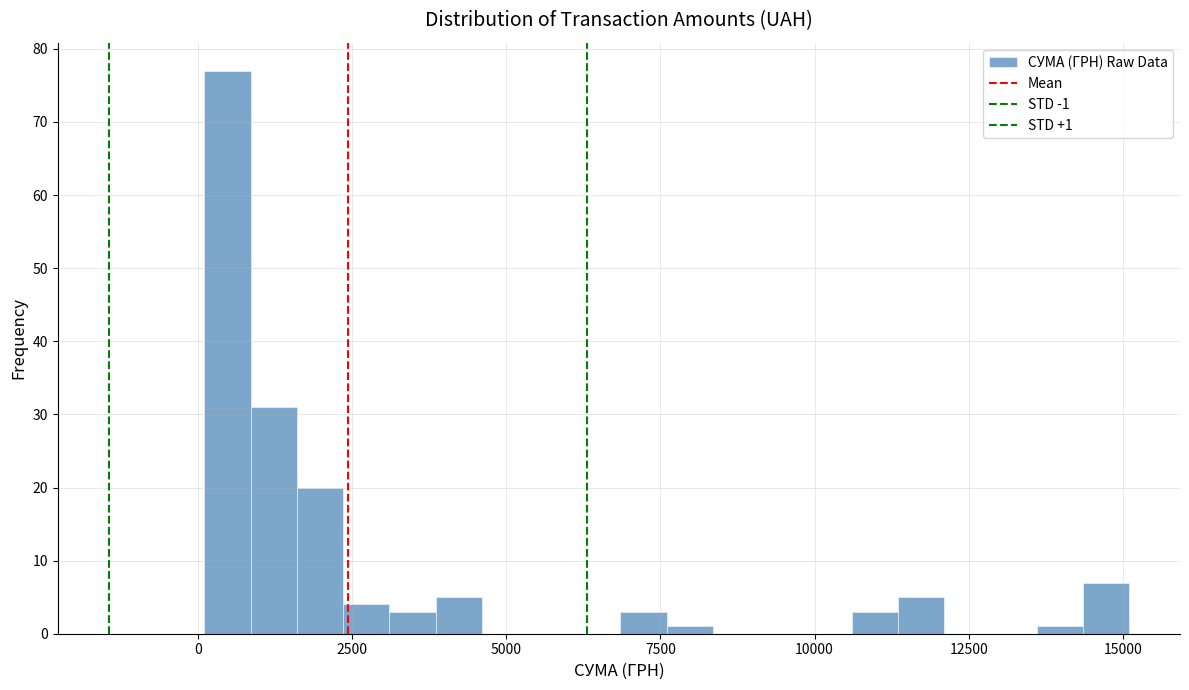

Read against the x-axis, roughly where is the centre of the tallest bar?

500